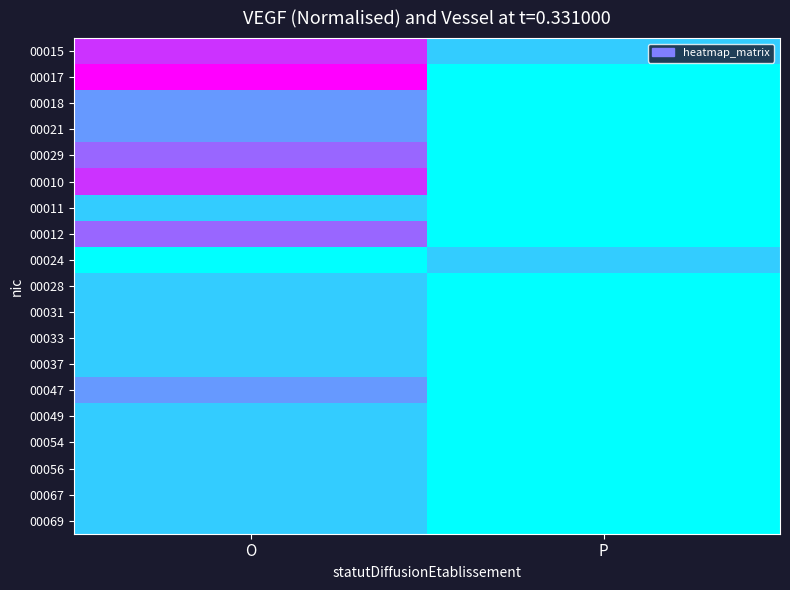

What is the total value across all series at P?

0.4